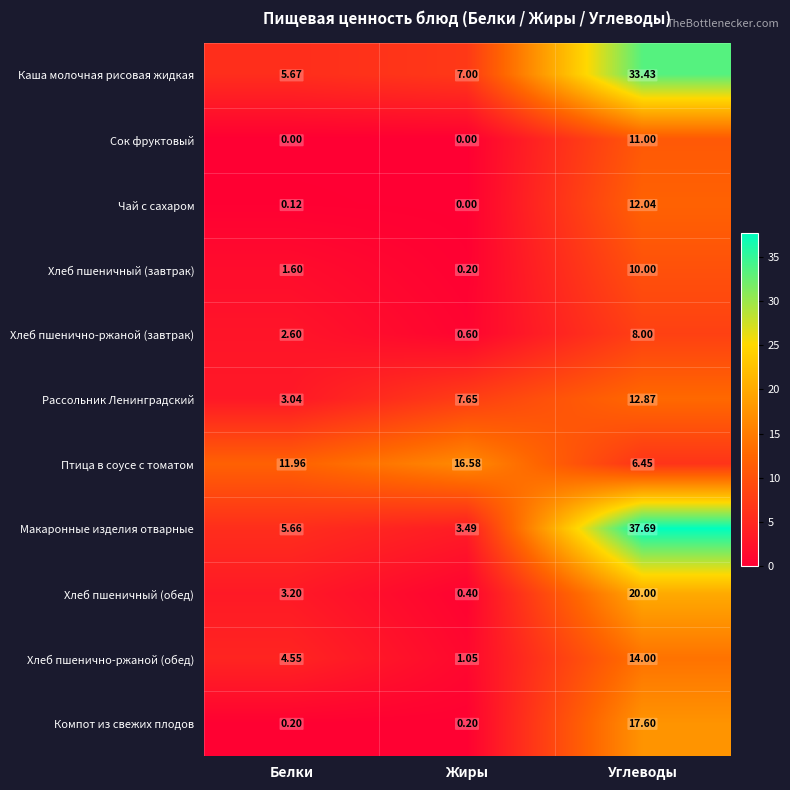

Count the number of data series in this chart.

11